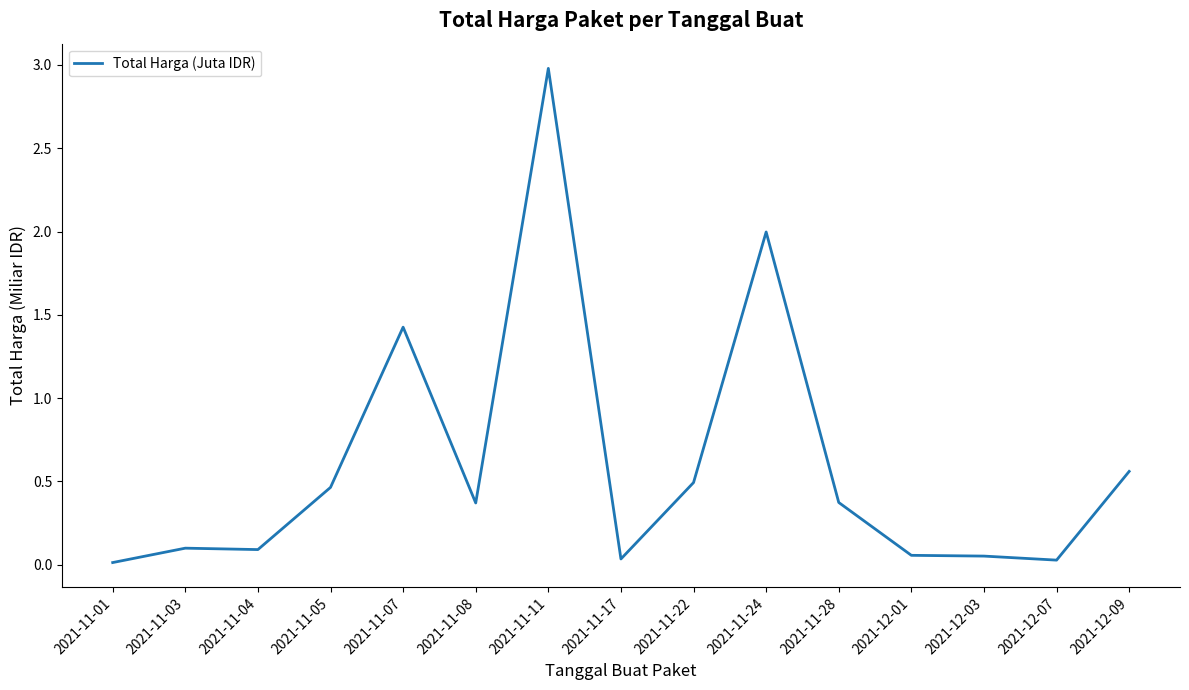

What is the maximum value shown in the chart?

3.0